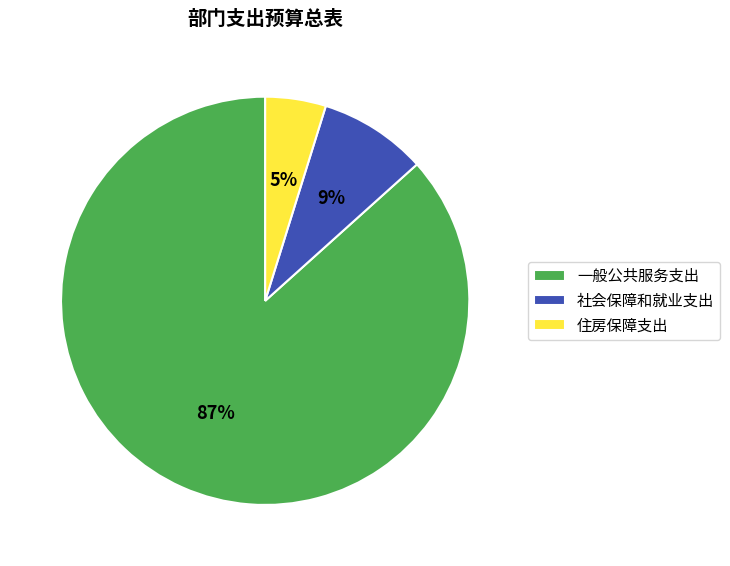

Is it true that 社会保障和就业支出 is 23% of the pie?

False